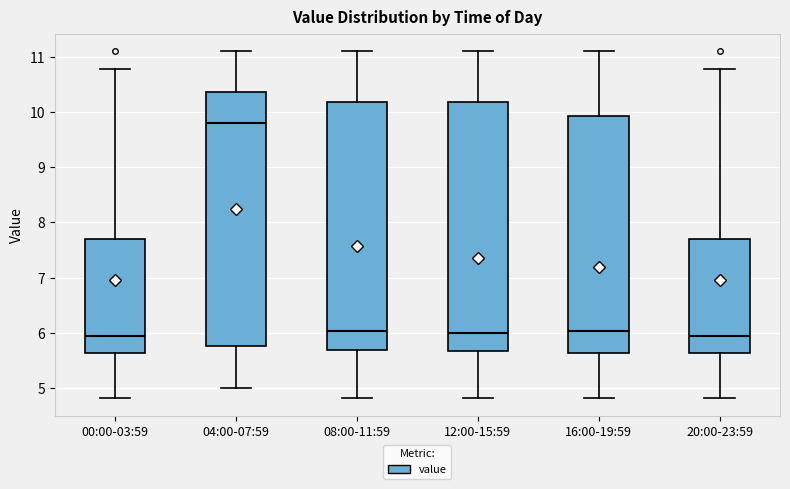

Reading left to right, transcribe this box plot: for each box, give where its median line is, the range the box spans, and where its two whiskers end, as read against the y-axis. The values are not printed on the chart, so give them approximately, as read against the axis.

00:00-03:59: median 6.0, box 5.6 to 7.7, whiskers 4.8 to 10.8
04:00-07:59: median 9.8, box 5.8 to 10.4, whiskers 5.0 to 11.1
08:00-11:59: median 6.0, box 5.7 to 10.2, whiskers 4.8 to 11.1
12:00-15:59: median 6.0, box 5.7 to 10.2, whiskers 4.8 to 11.1
16:00-19:59: median 6.0, box 5.6 to 9.9, whiskers 4.8 to 11.1
20:00-23:59: median 6.0, box 5.6 to 7.7, whiskers 4.8 to 10.8